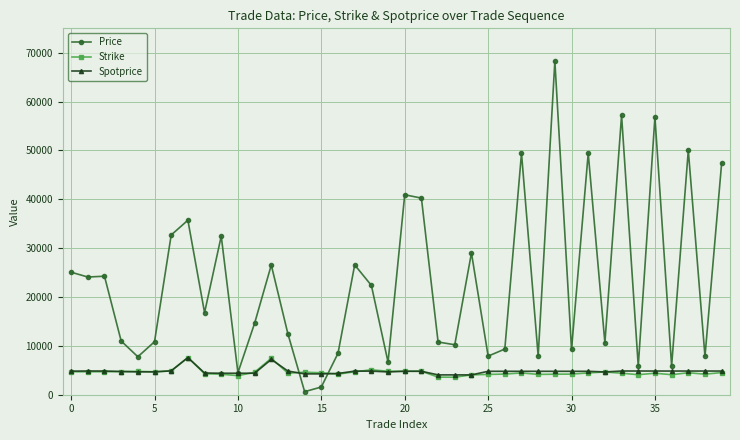

What are all the series names shown in the legend?

Price, Strike, Spotprice